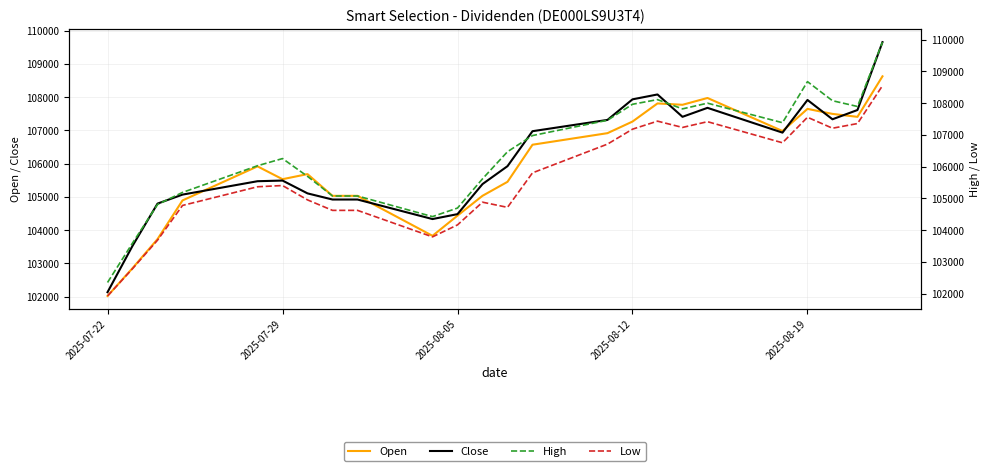

List the series in order of their overall mean, highest first.

High, Close, Open, Low